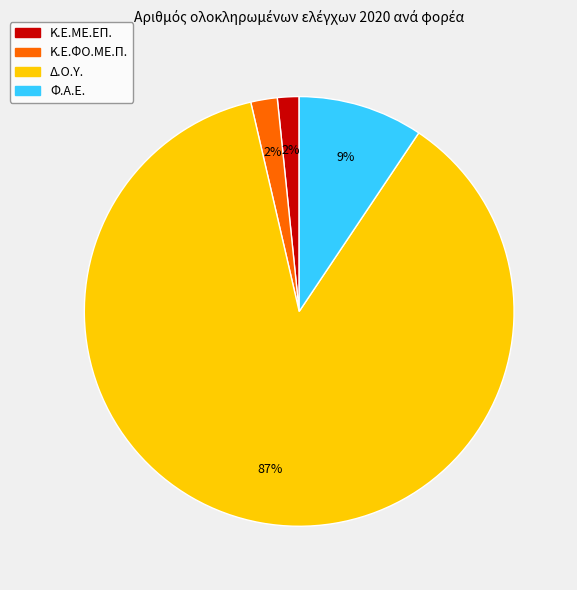

Combined, do Κ.Ε.ΦΟ.ΜΕ.Π. and Κ.Ε.ΜΕ.ΕΠ. account for over 50%?

No